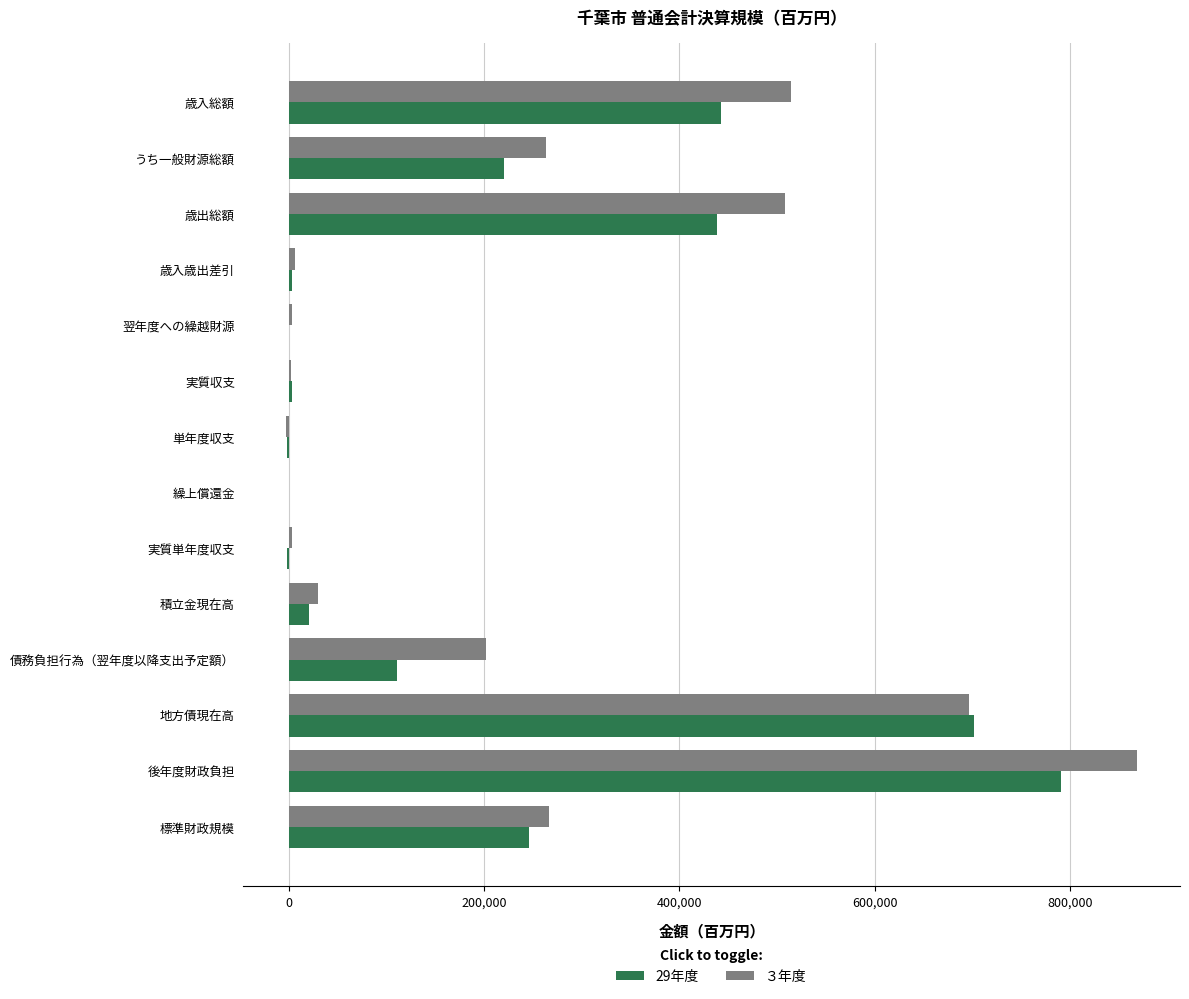

At which label does ３年度 reach its peak?

後年度財政負担